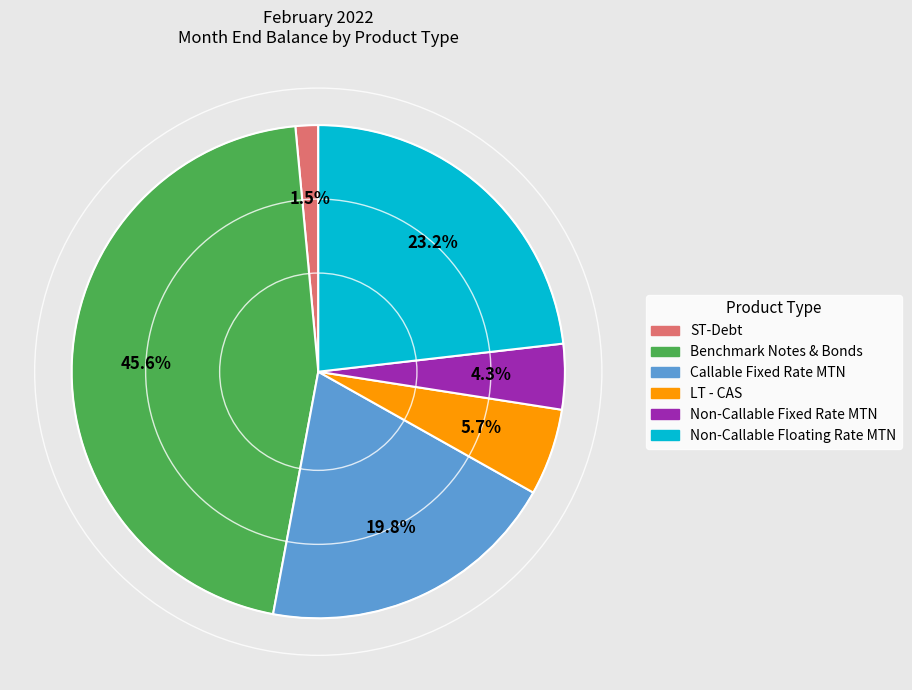

To the nearest percent, what portion does Benchmark Notes & Bonds represent?

46%